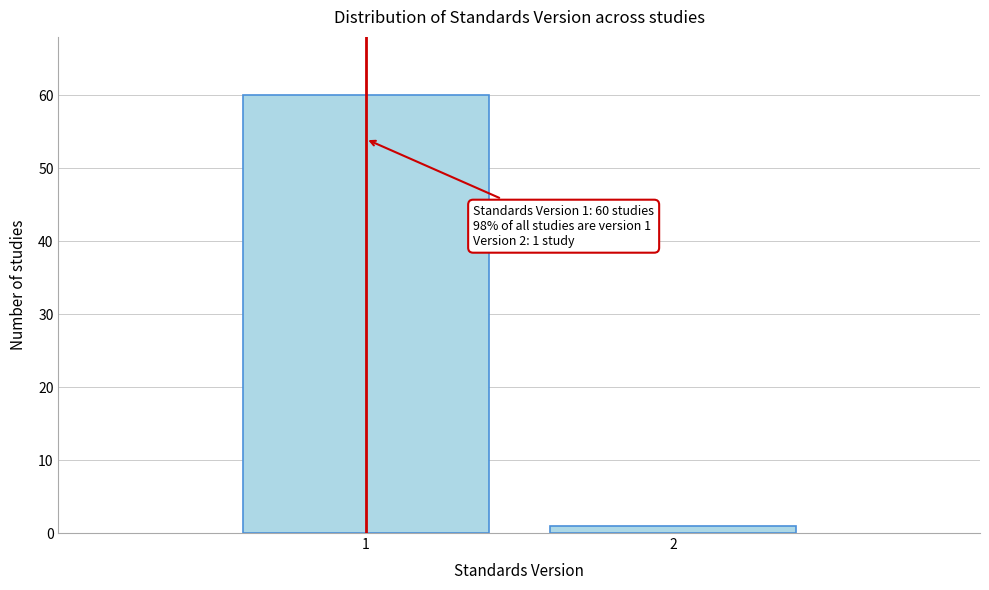

Reading right to left, transcribe all the data shown in this chart.

2=1	1=60